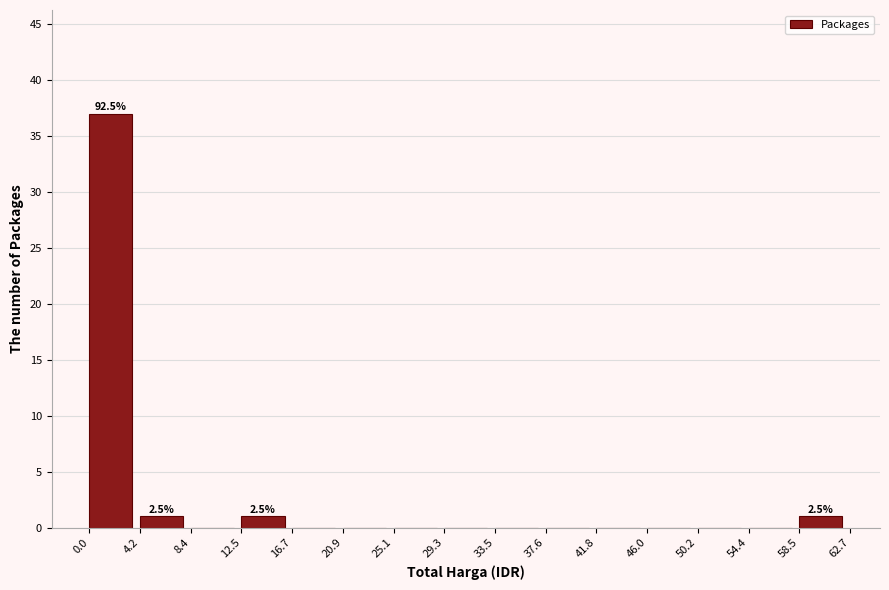

Over which range of the x-axis is the bar tallest?

0.0 to 4.2